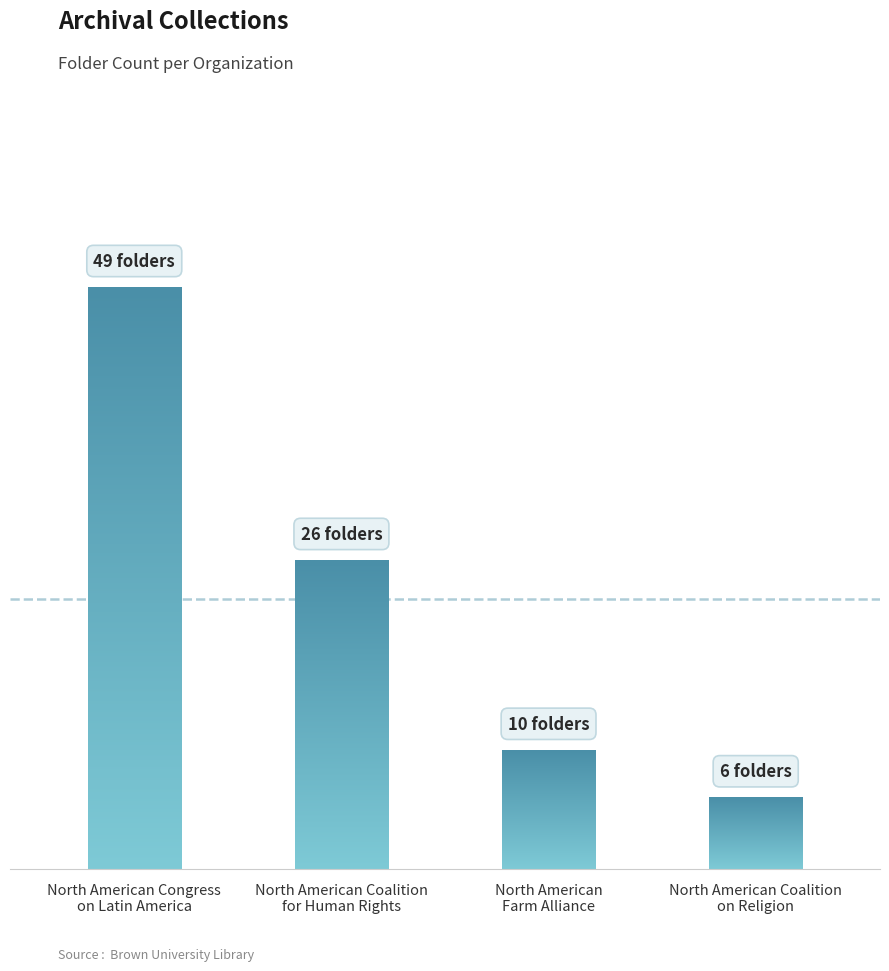

What is the average value?

23